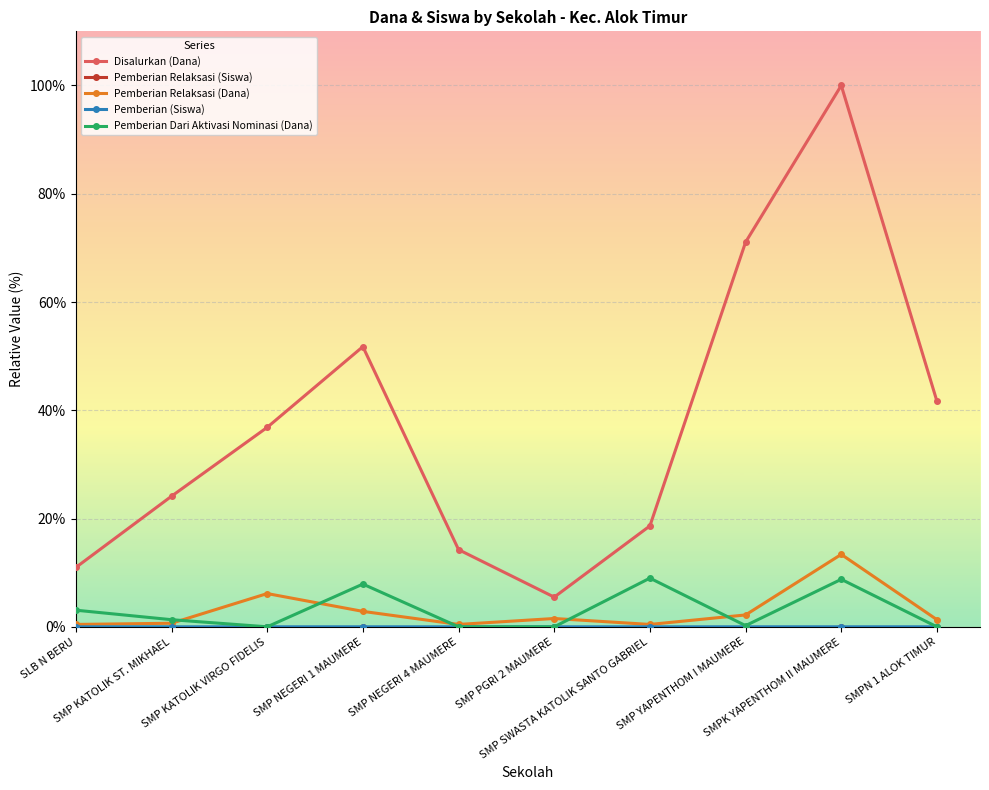

True or false: Pemberian Dari Aktivasi Nominasi (Dana) and Disalurkan (Dana) cross at least once.

False